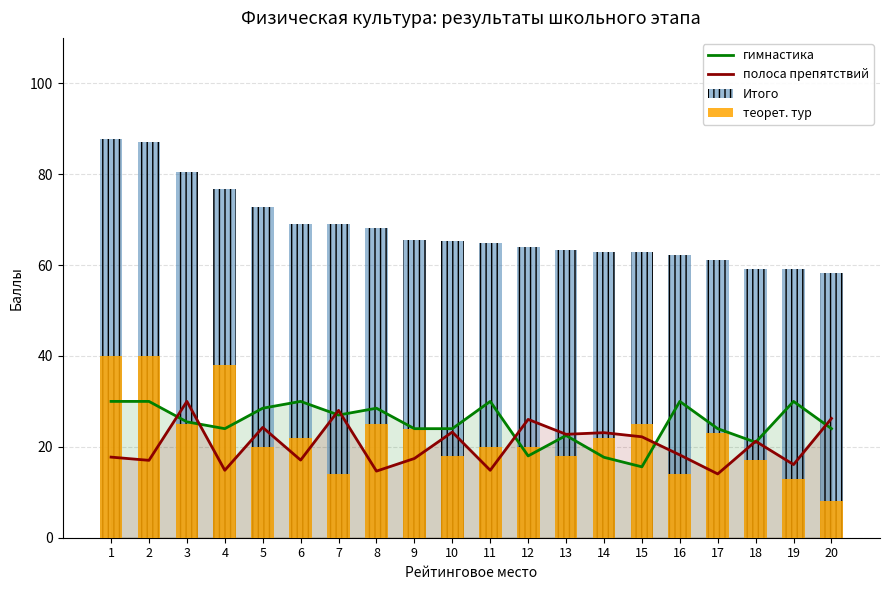

Which category has the highest value across all series?

1